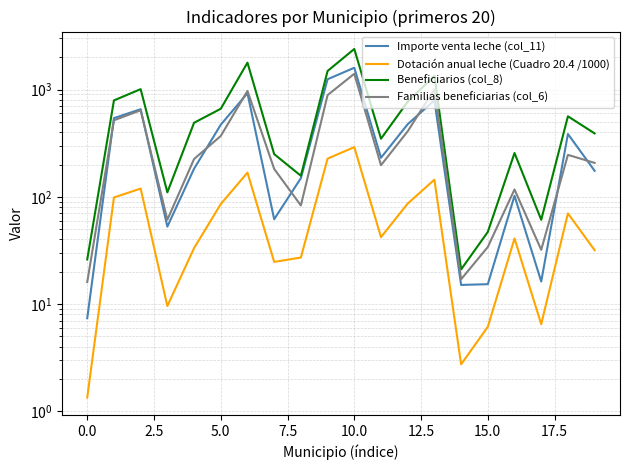

What is the highest value of the Beneficiarios (col_8) series?

2391.0